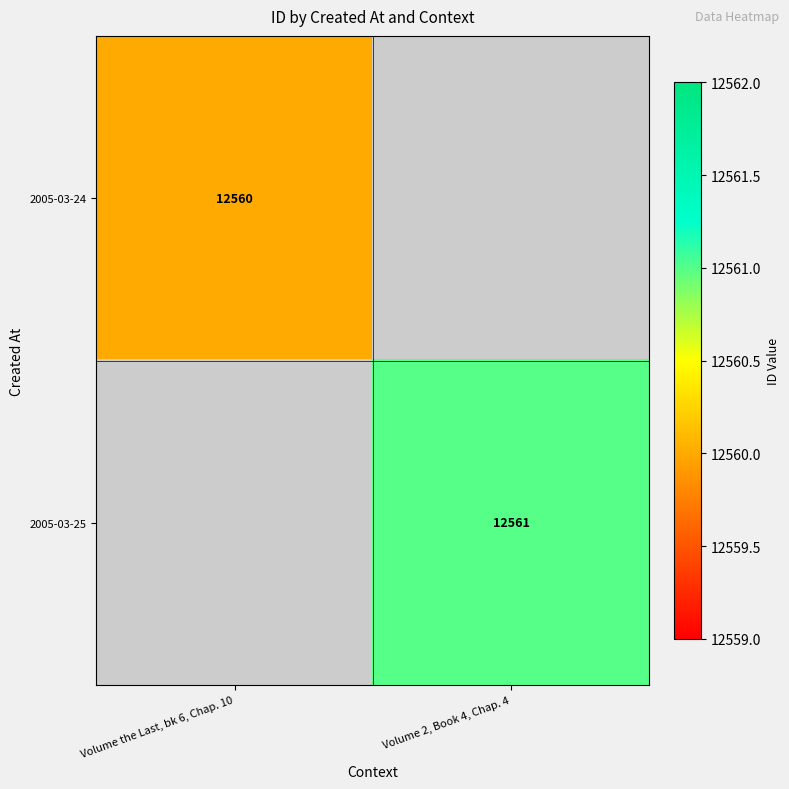

True or false: 2005-03-24 has a value of 12560 at Volume the Last, bk 6, Chap. 10.

True